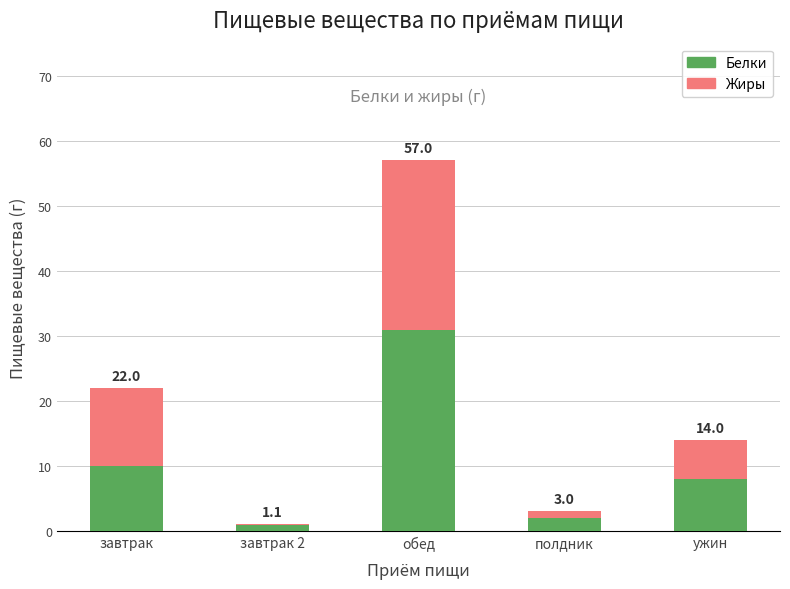

What is the highest value of the Белки series?

30.9